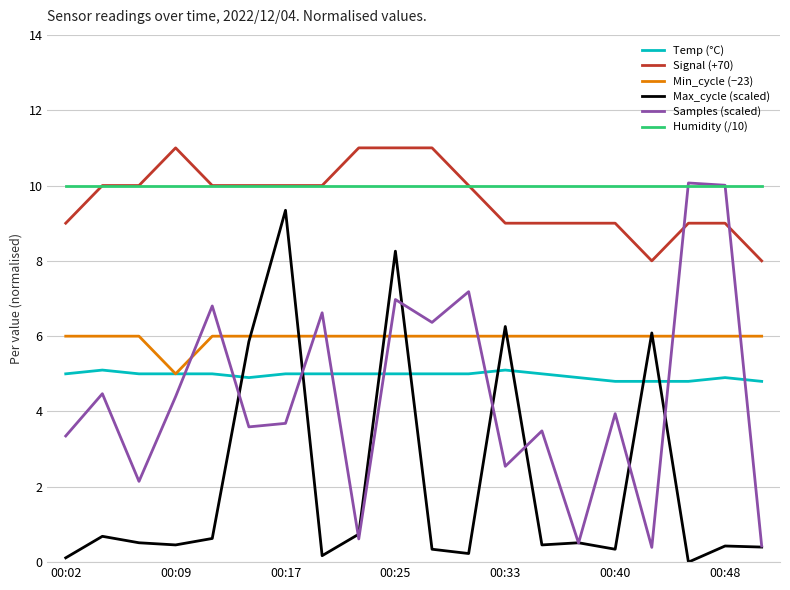

What is the greatest value displayed?

11.0